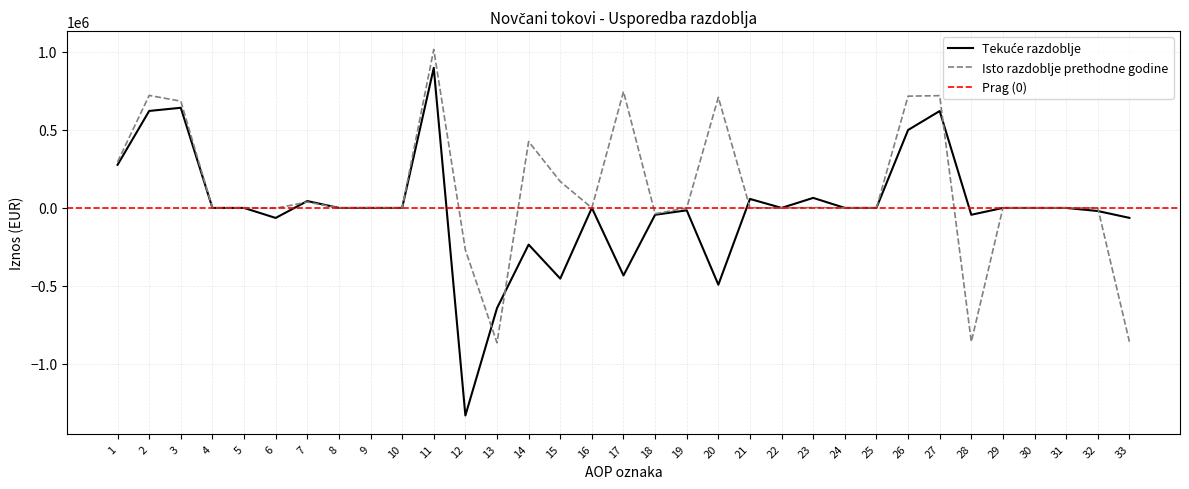

What is the sum of all Tekuće razdoblje values?

-114168